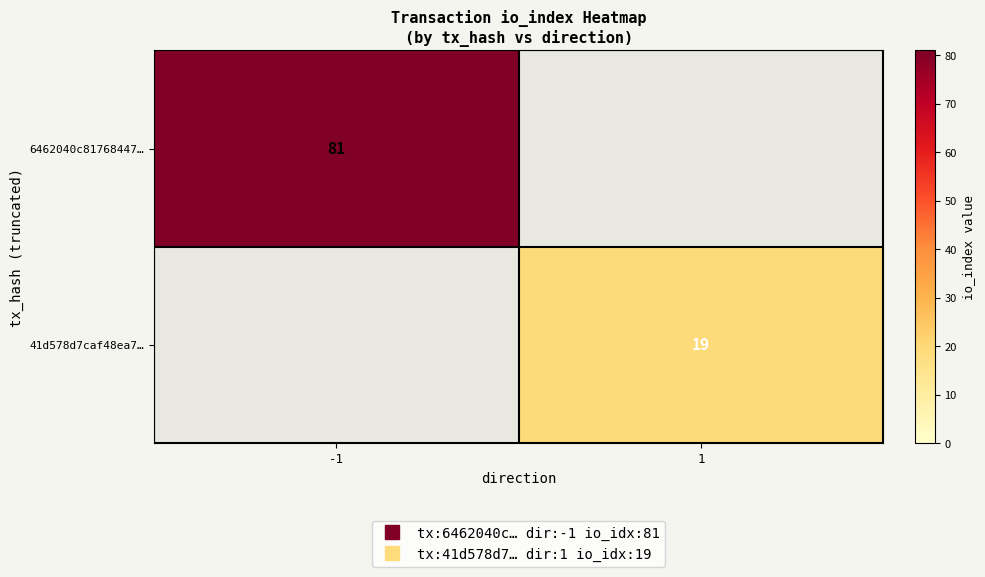

Is the value of 6462040c81768447… at 1 greater than the value of 41d578d7caf48ea7… at -1?

No